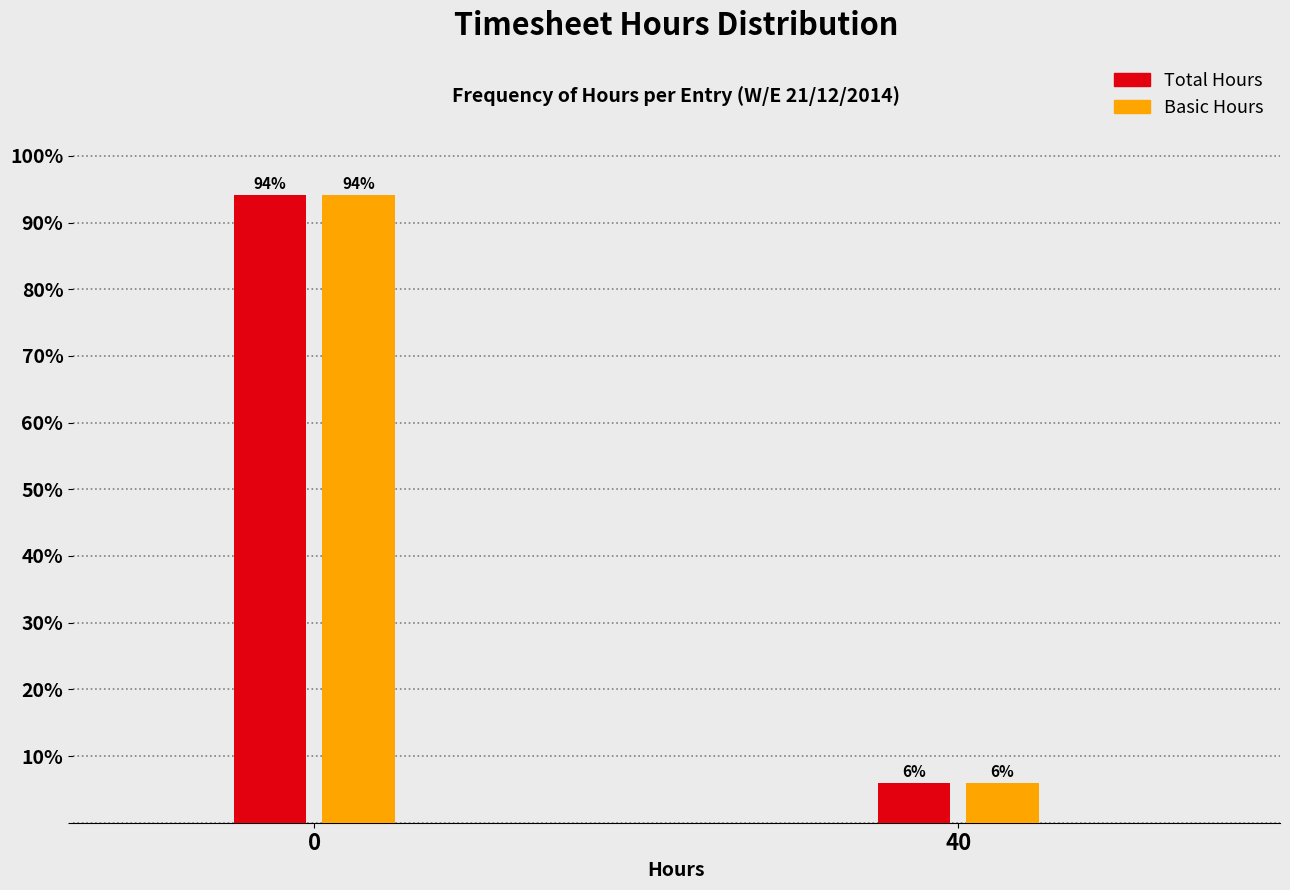

What is the minimum value for Basic Hours?

5.9